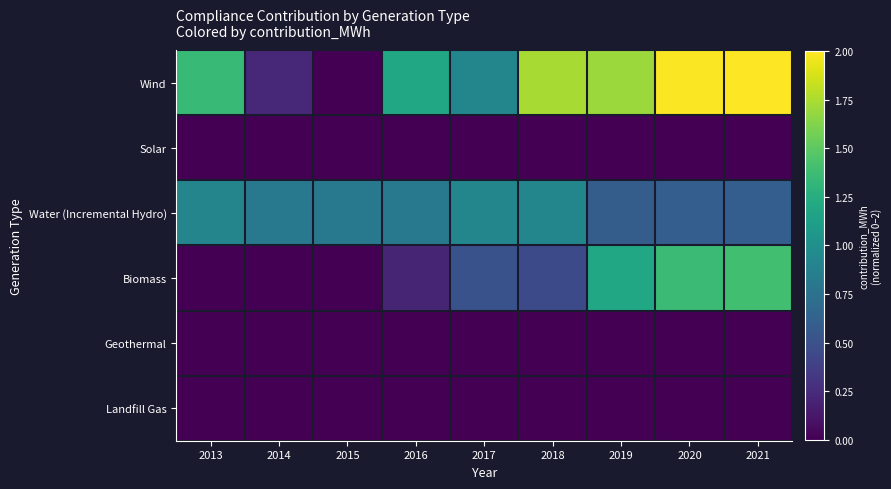

Which series has the largest total across all categories?

Wind